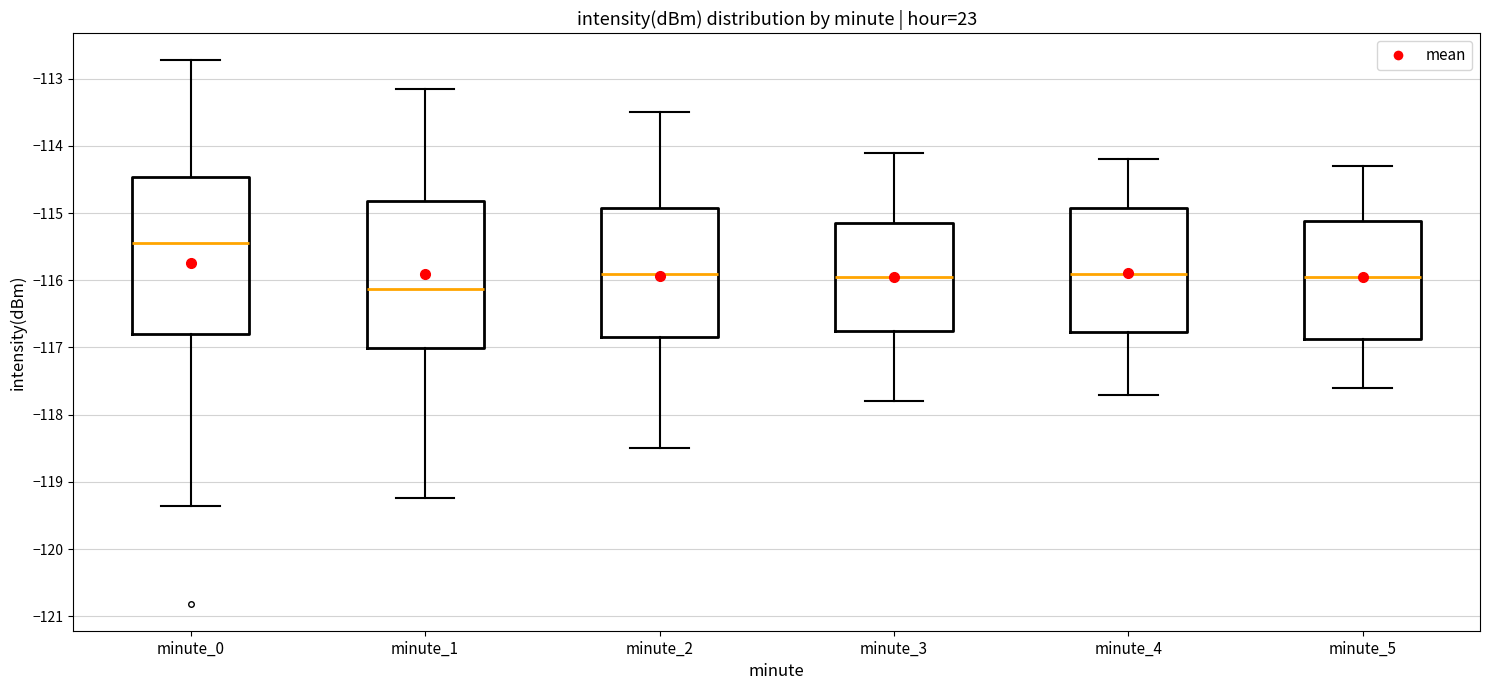

Where does the median line of the box for minute_3 sit on the y-axis? The values are not printed on the chart, so give them approximately, as read against the axis.

-115.9